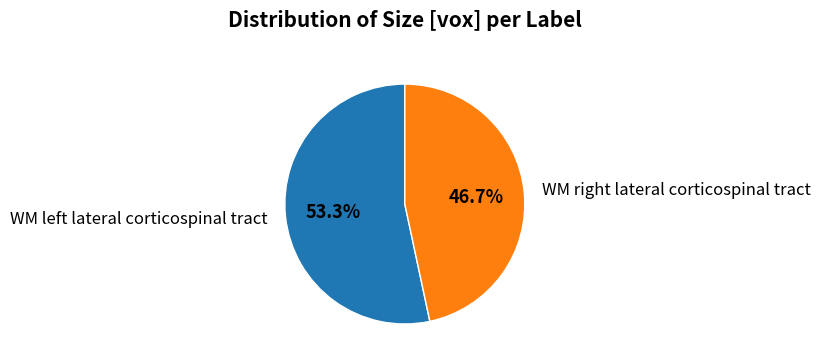

To the nearest percent, what is the average slice percentage?

50%